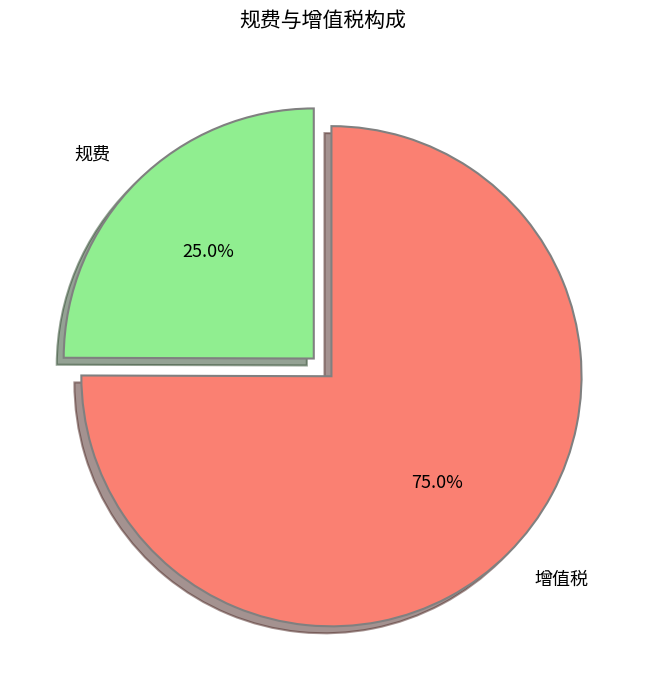

Which has a higher value, 增值税 or 规费?

增值税